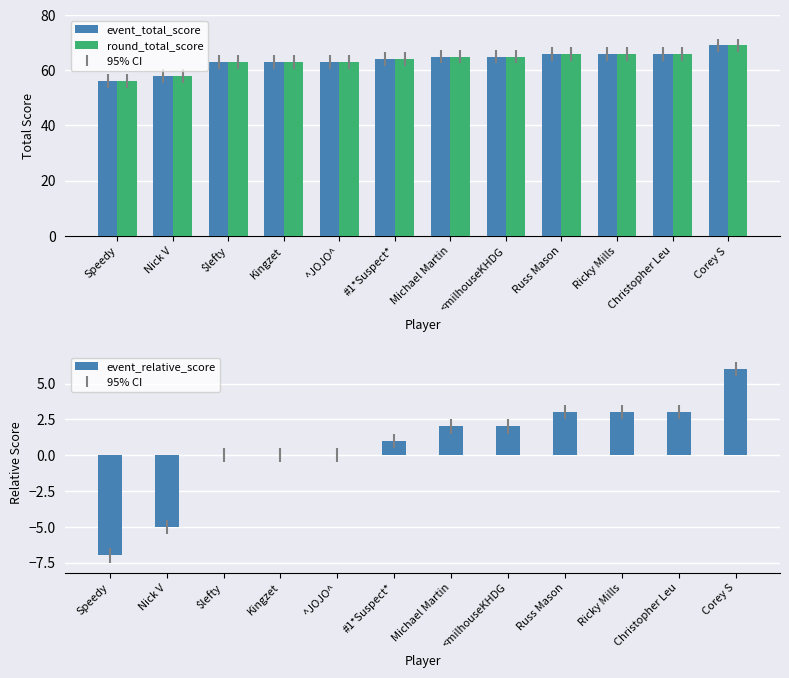

What is the difference between the highest and lowest values at Russ Mason?

63